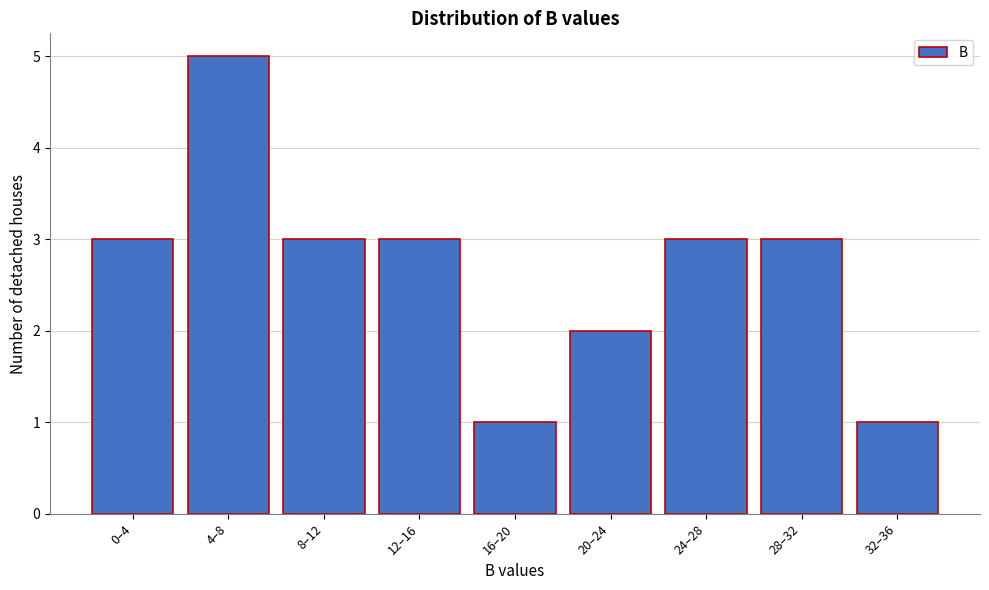

Reading right to left, extract all data points from this chart.

32–36=1	28–32=3	24–28=3	20–24=2	16–20=1	12–16=3	8–12=3	4–8=5	0–4=3